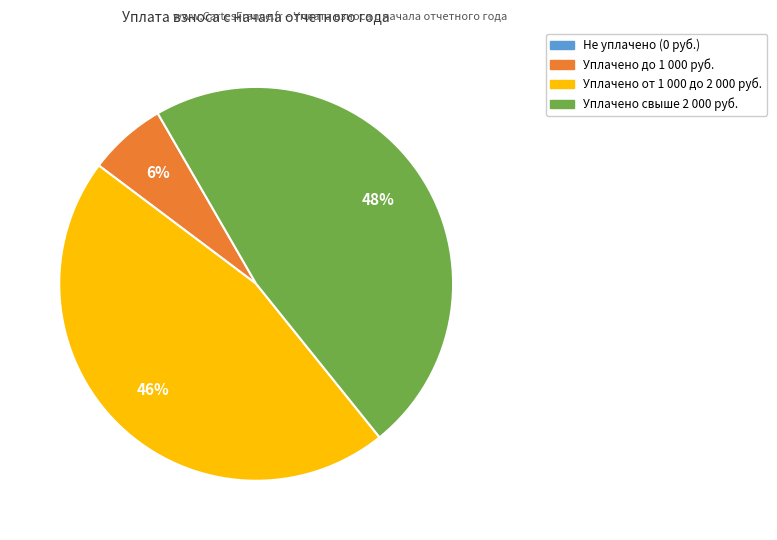

Does any single category account for the majority?

No